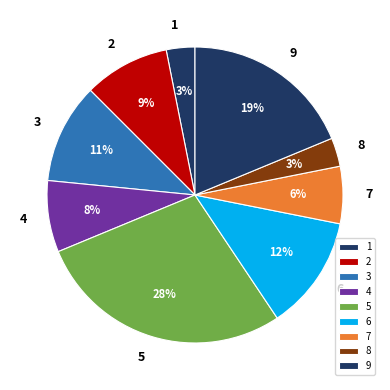

What is the ratio of the value at 6 to the value at 2?

1.3